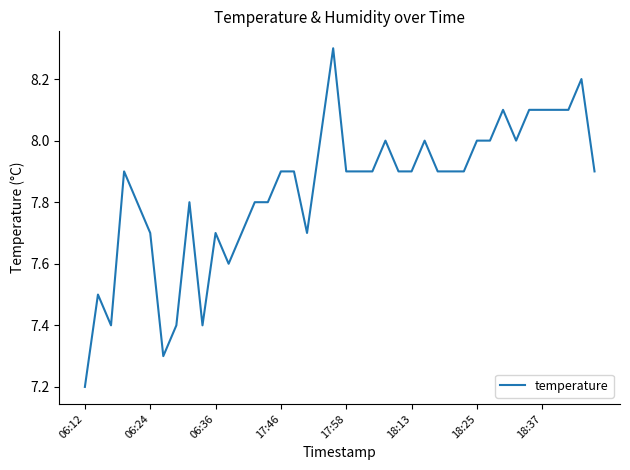

What is the greatest value displayed?

8.3